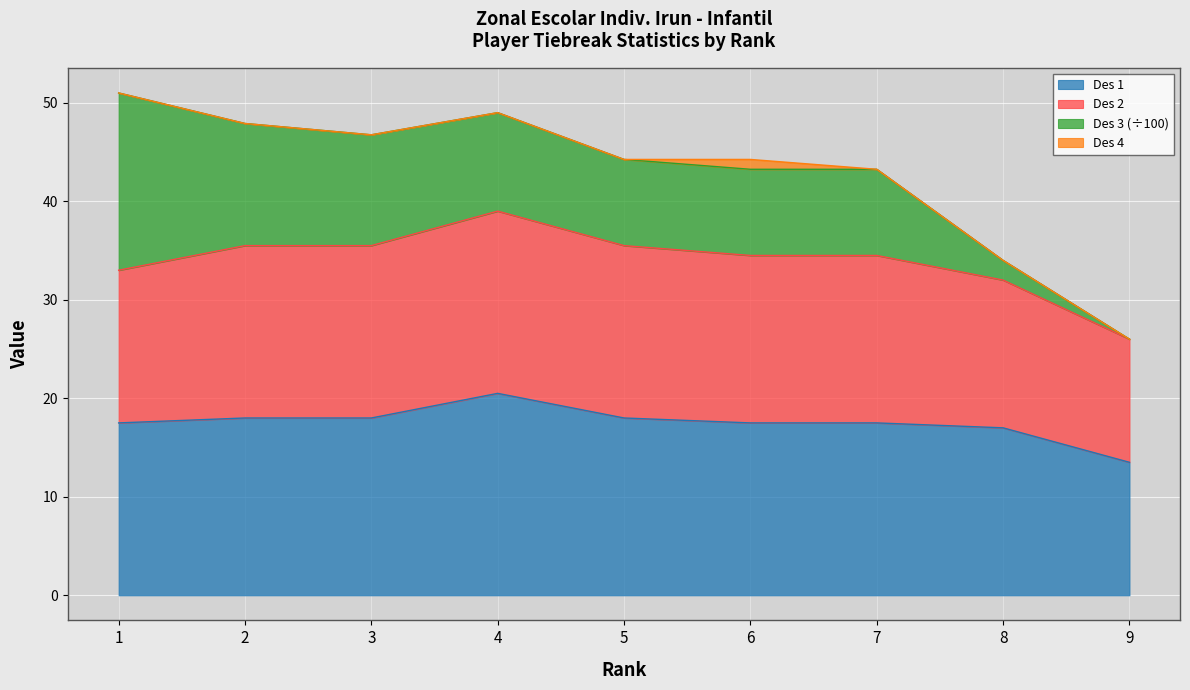

Is it true that Des 1 equals 20.5 at 4?

True